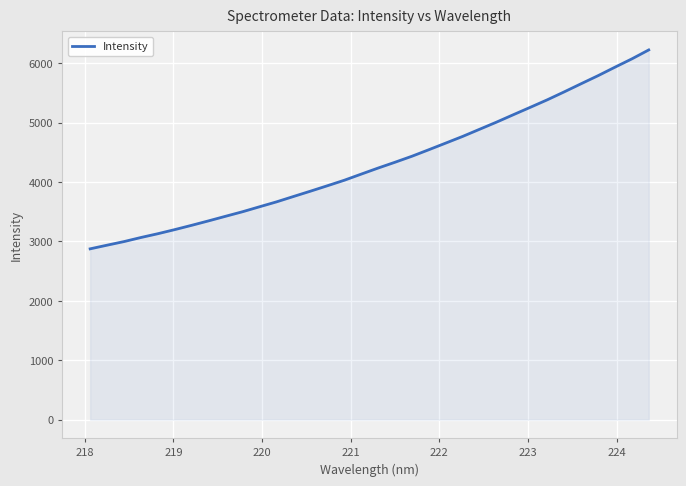

What is the difference between the maximum and minimum values?

3349.2